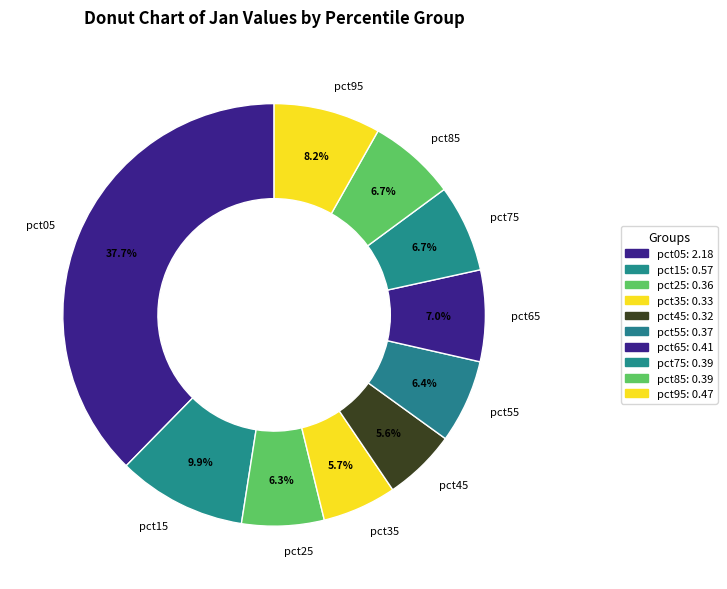

To the nearest percent, what portion does pct05 represent?

38%